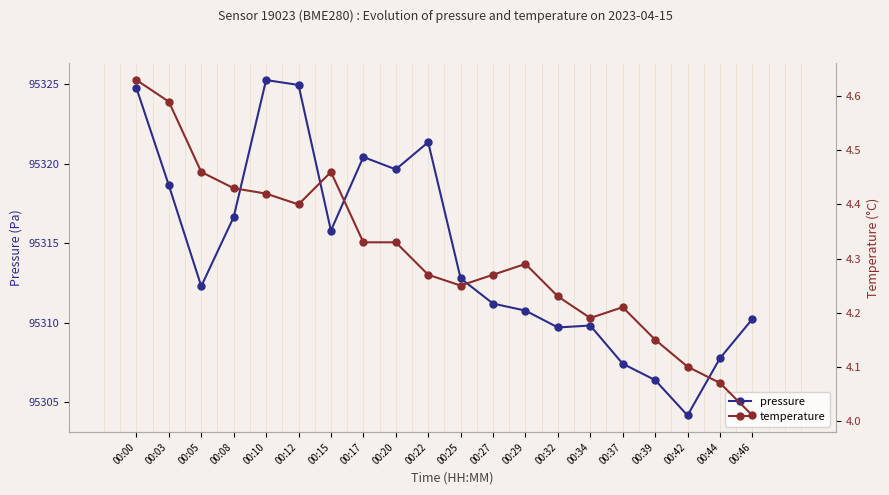

Does the chart have visible grid lines?

No